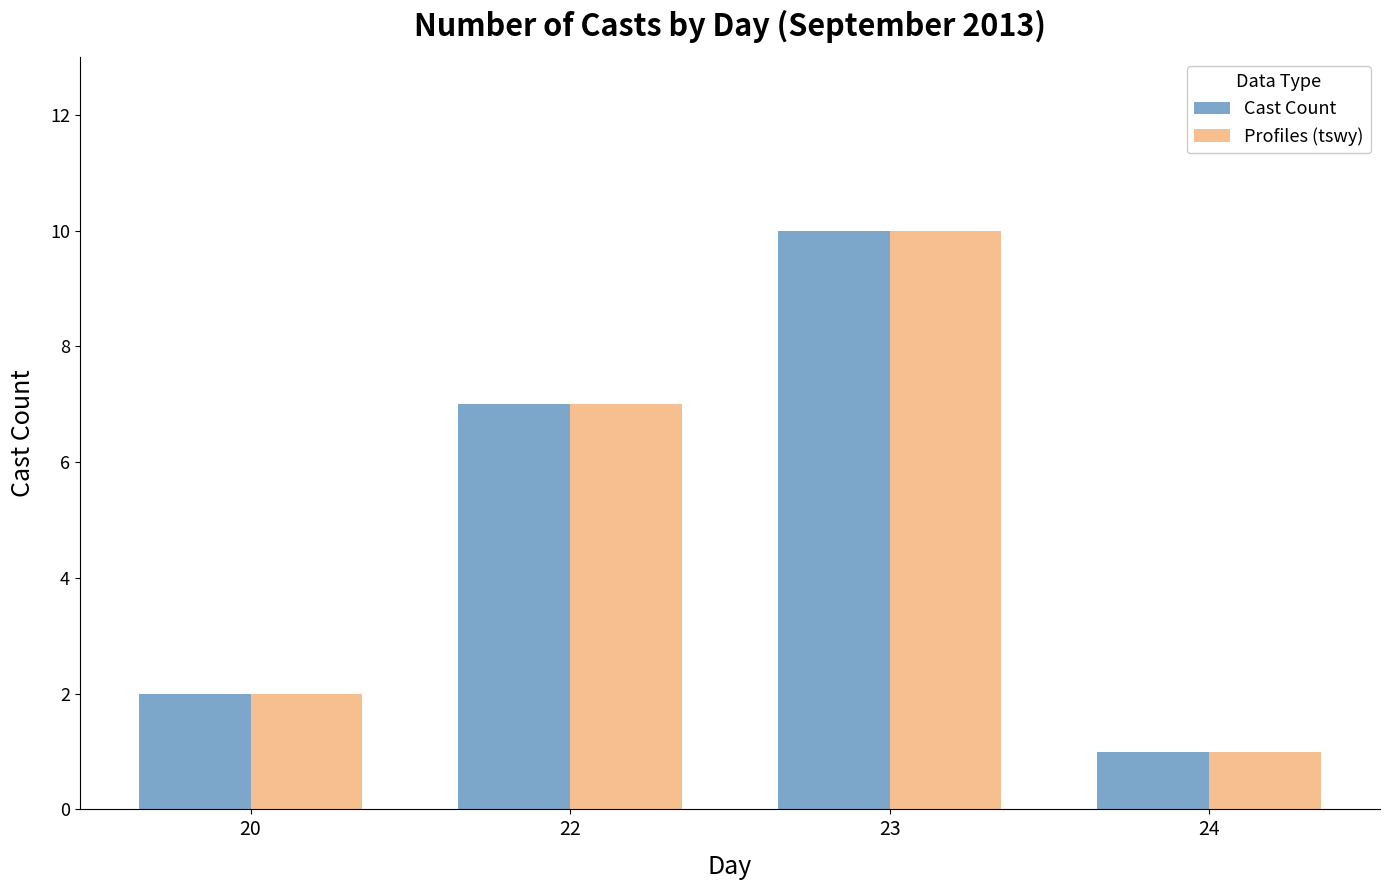

Count the Cast Count values in the range 2 to 10.

3